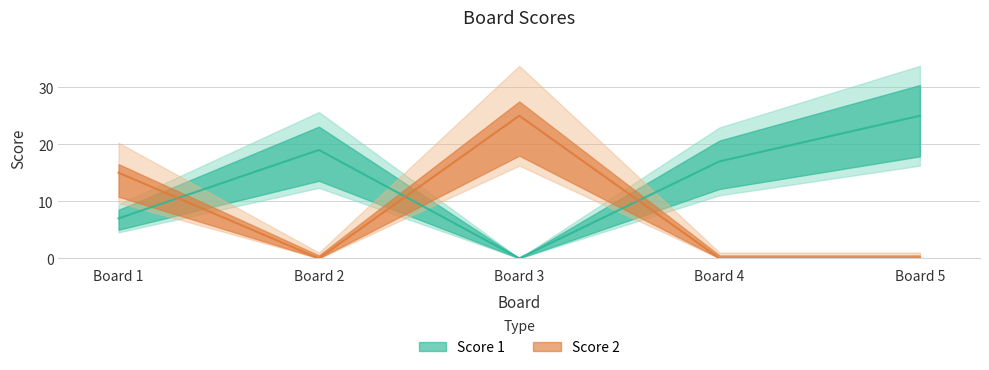

Reading left to right, transcribe all the data shown in this chart.

Score 1: 7	19	0	17	25
Score 2: 15	0	25	0	0